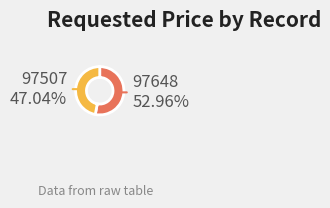

To the nearest percent, what percentage of the pie is 97648?

53%